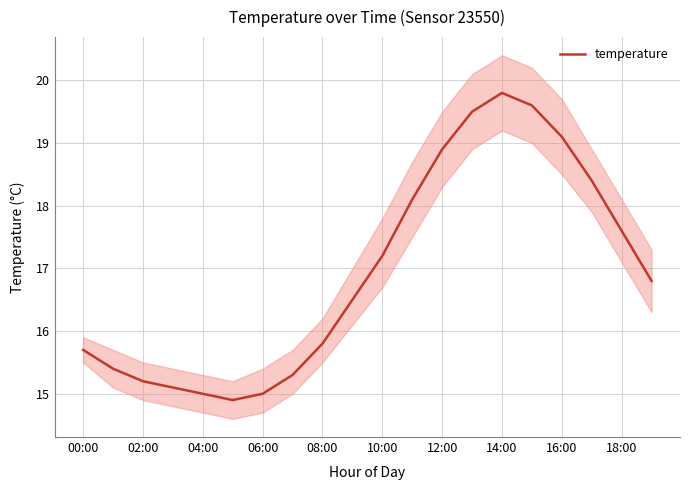

How many distinct data groups are displayed?

1